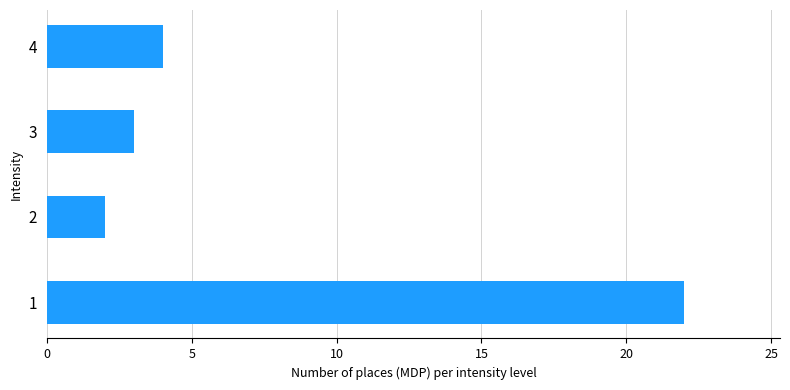

What is the change in value from 1 to 3?

-19